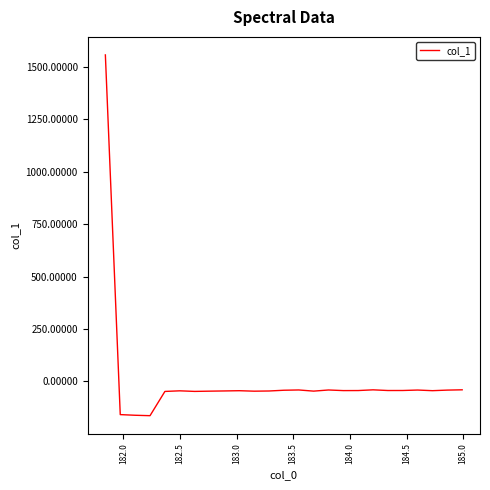

What is the greatest value displayed?

1558.0